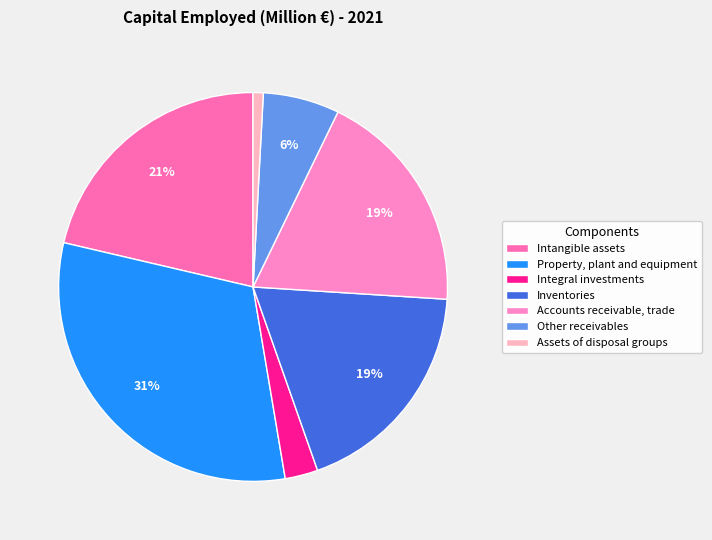

To the nearest percent, what is the difference between the Property, plant and equipment and Inventories slice percentages?

13%